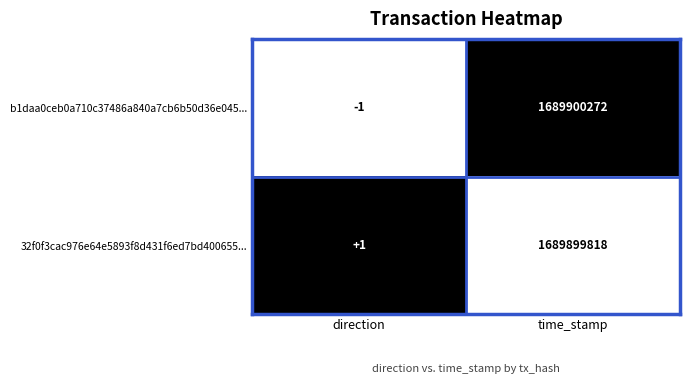

How many data points does each series have?

2